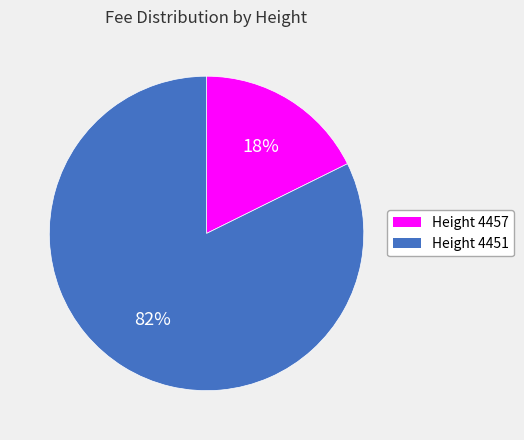

Does Height 4457 account for over 50% of the chart?

No